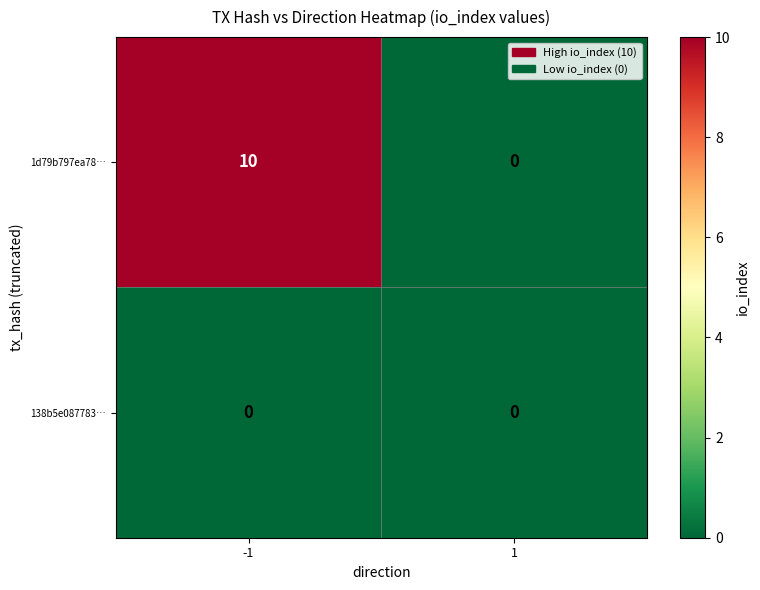

At how many categories does at least one series exceed 8?

1